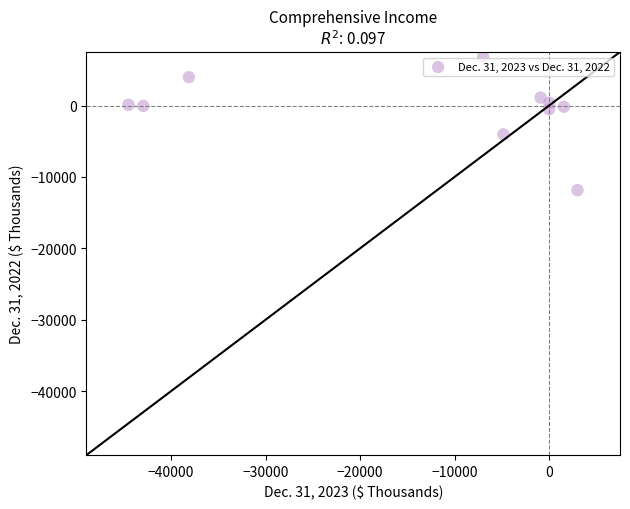

What is the average Y value?

-419